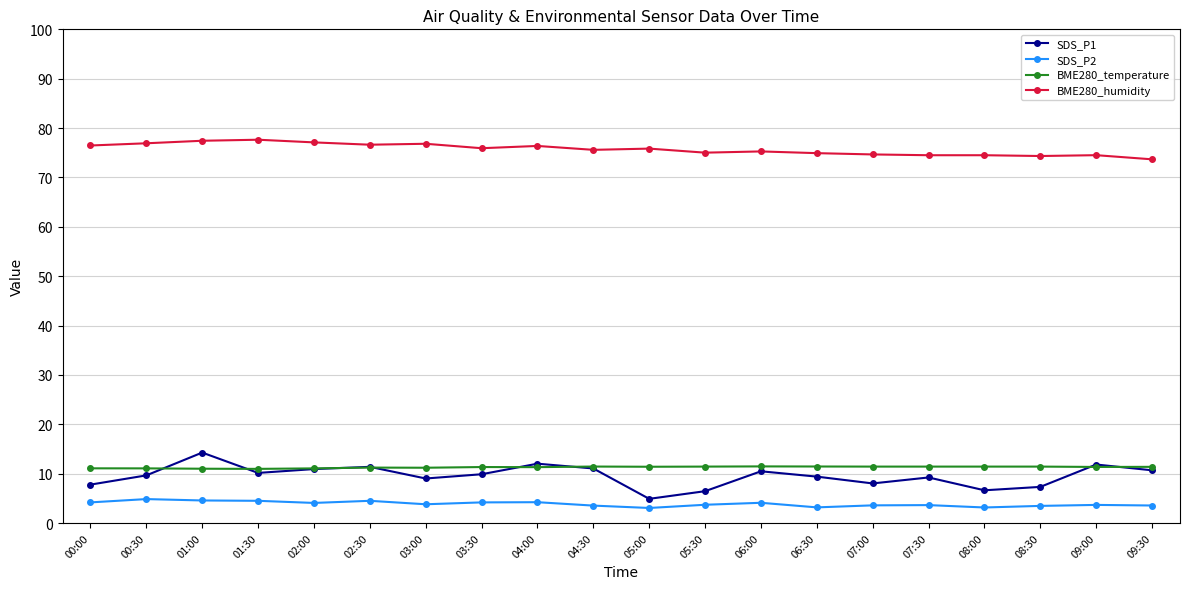

Which series has the widest spread of values?

SDS_P1